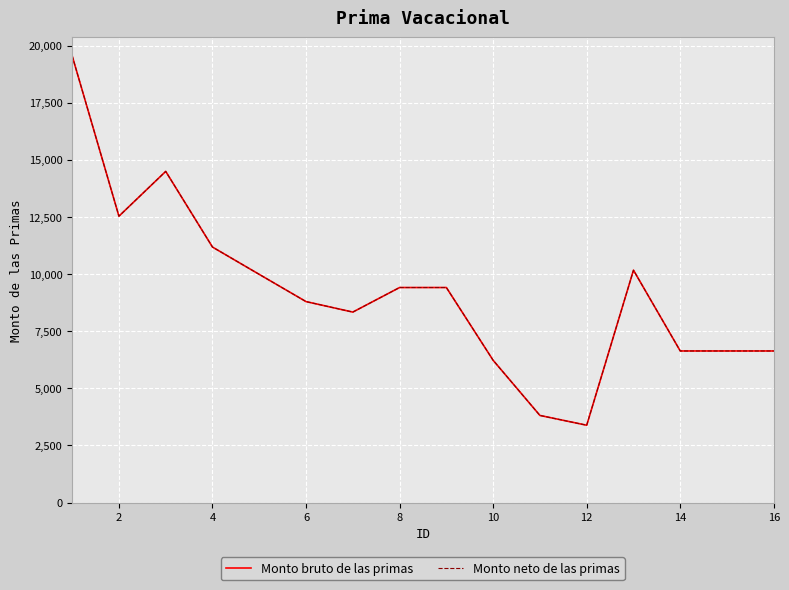

Does the chart display data point markers on the line(s)?

No